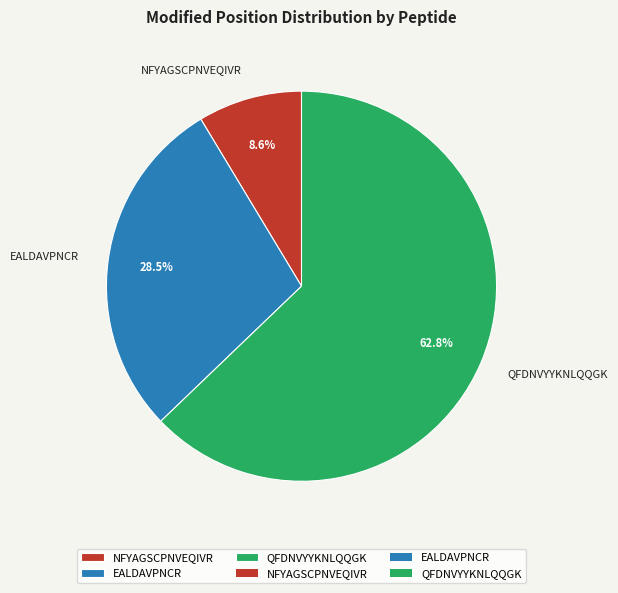

True or false: QFDNVYYKNLQQGK accounts for 63% of the total.

True